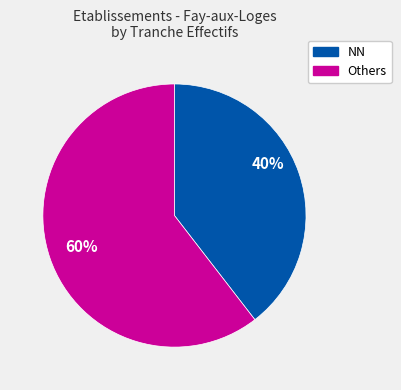

Is there any slice that represents more than half of the pie?

Yes